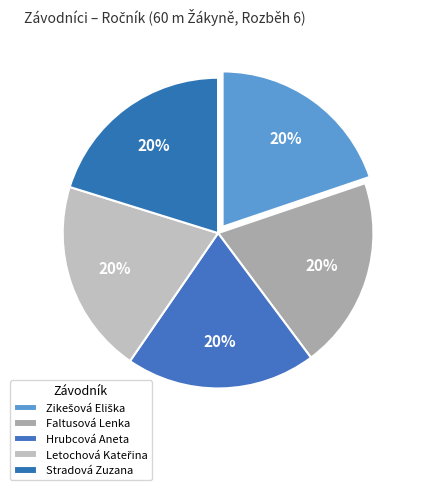

To the nearest percent, what portion does Letochová Kateřina represent?

20%